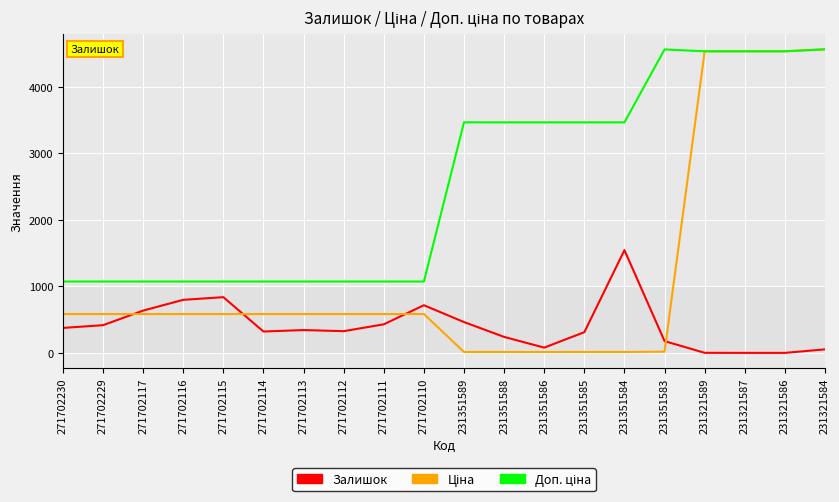

What is the sum of all Залишок values?

8102.0